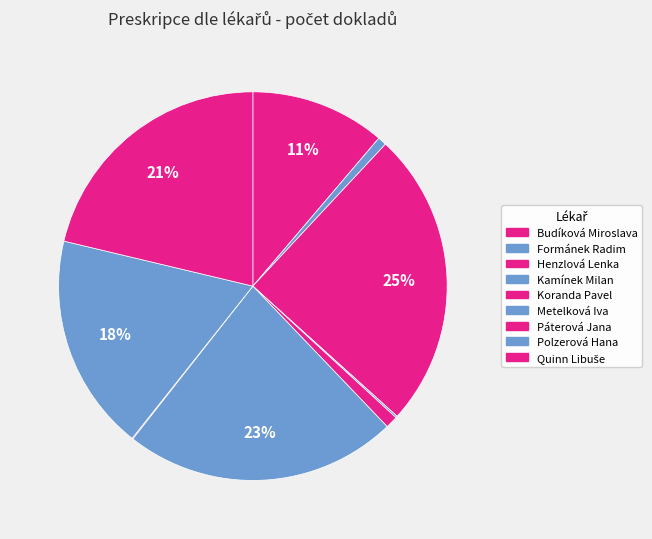

Is there any slice that represents more than half of the pie?

No